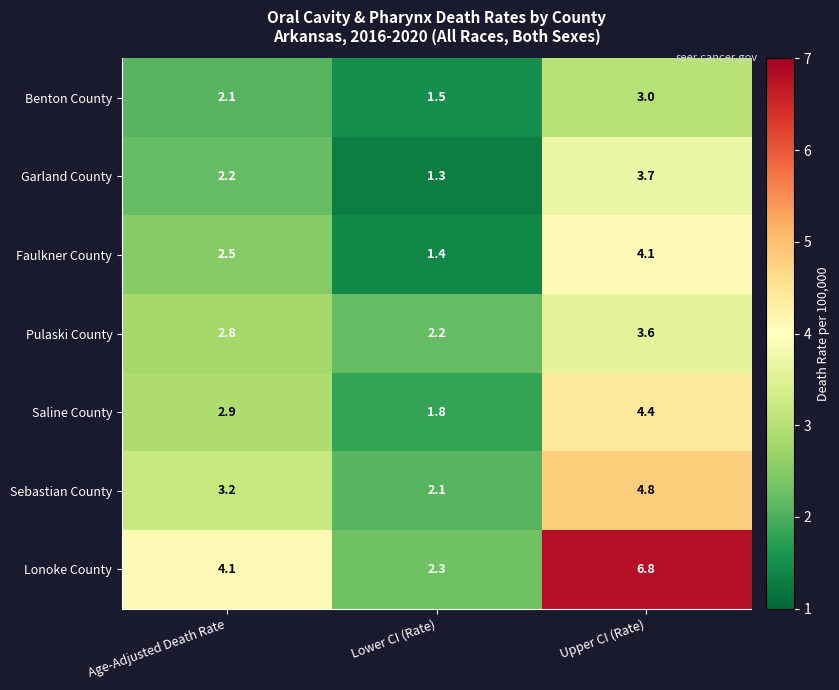

How many distinct data groups are displayed?

7